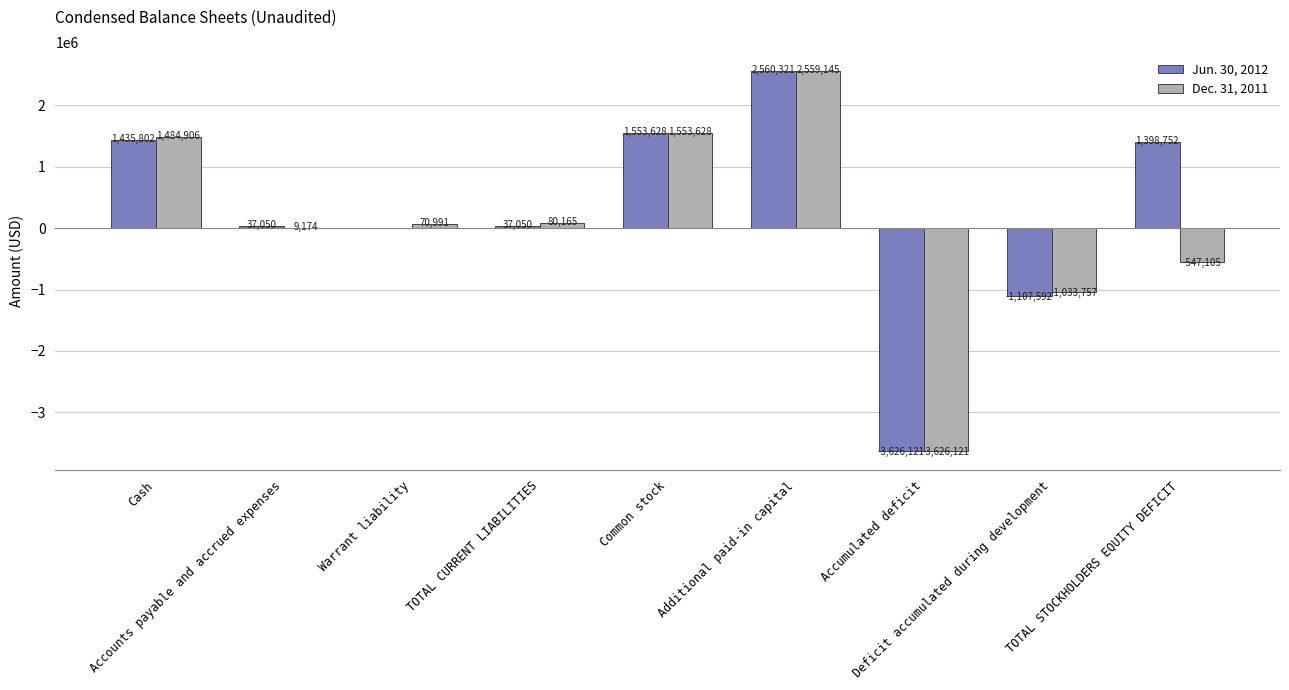

What is the sum of all Jun. 30, 2012 values?

2288890